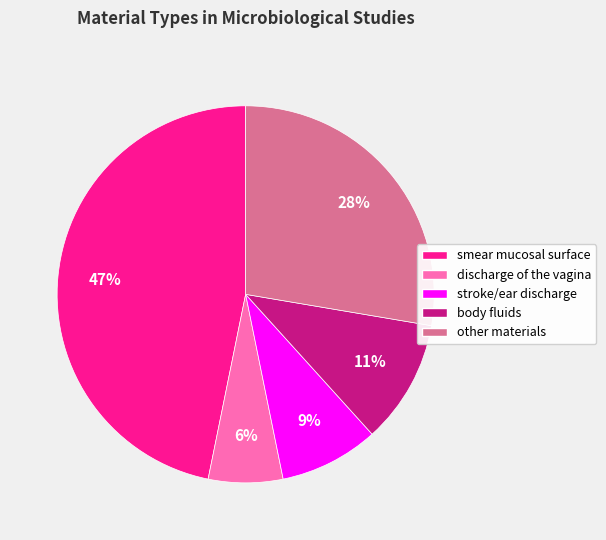

How many slices are in this pie chart?

5